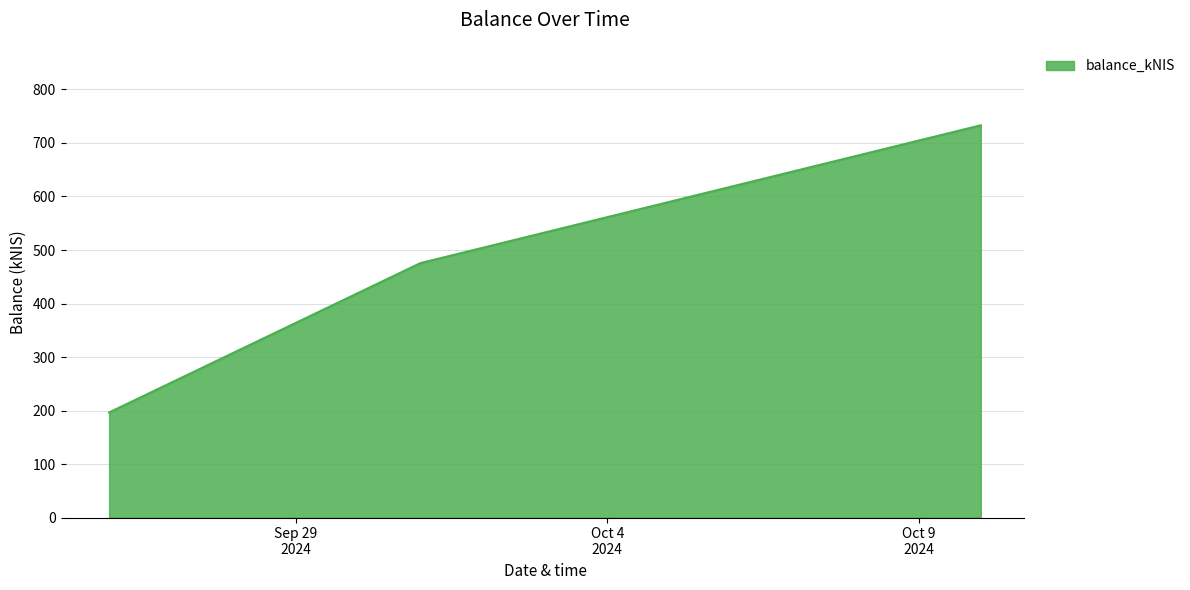

How many lines are shown in the chart?

1